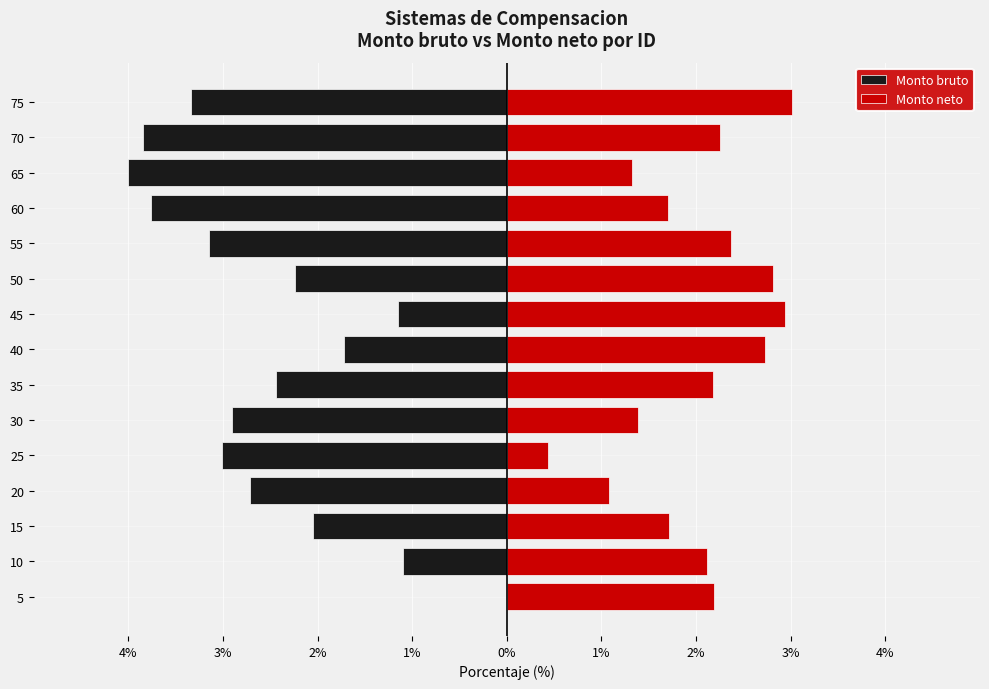

Reading left to right, list all the values displayed in this chart.

Monto bruto: 0.0	-1.1	-2.0	-2.7	-3.0	-2.9	-2.4	-1.7	-1.1	-2.2	-3.1	-3.8	-4.0	-3.8	-3.3
Monto neto: 2.2	2.1	1.7	1.1	0.4	1.4	2.2	2.7	2.9	2.8	2.4	1.7	1.3	2.2	3.0